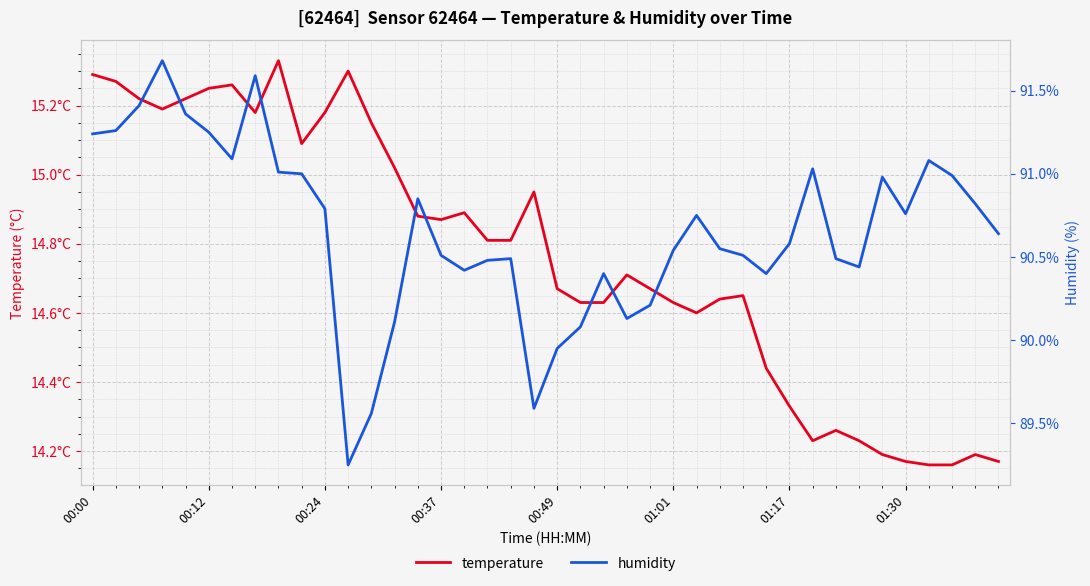

What is the total value across all series at 01:17?

104.9